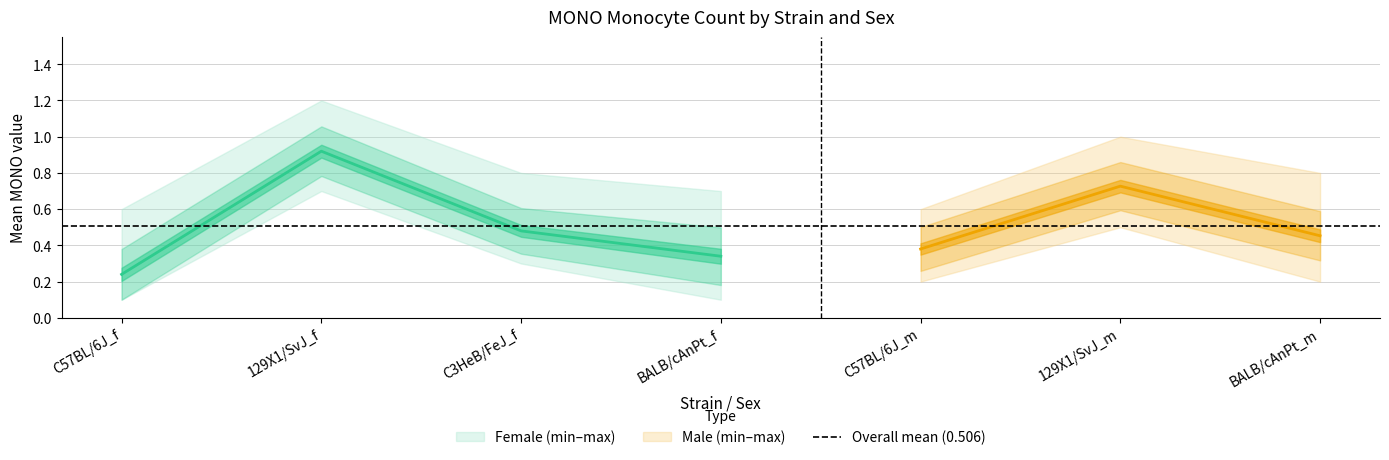

The value of sd at C57BL/6J_m is 0.0. True or false?

False